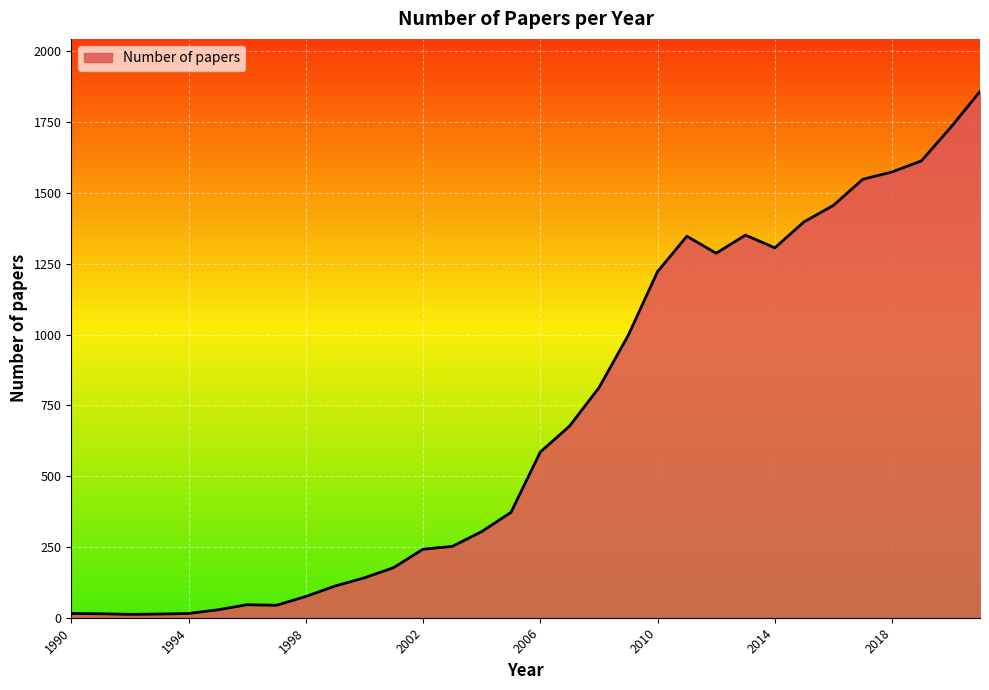

List the labels in order of value, largest first.

2021, 2020, 2019, 2018, 2017, 2016, 2015, 2013, 2011, 2014, 2012, 2010, 2009, 2008, 2007, 2006, 2005, 2004, 2003, 2002, 2001, 2000, 1999, 1998, 1996, 1997, 1995, 1990, 1994, 1991, 1993, 1992